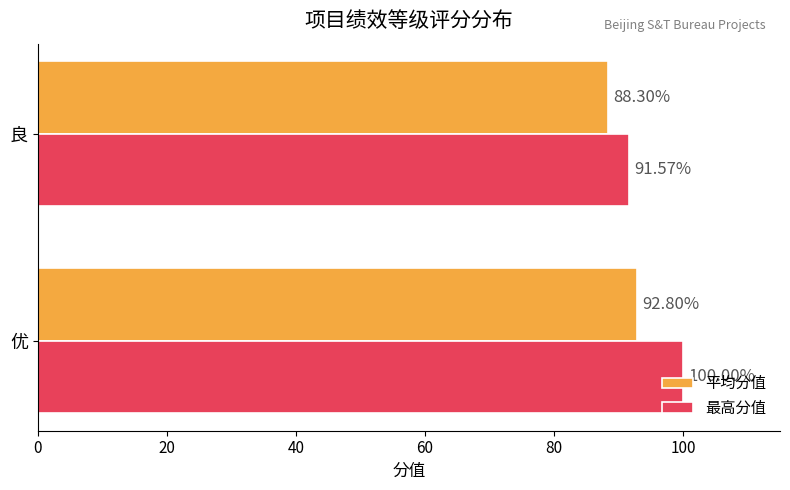

List the series in order of their peak value, lowest first.

平均分值, 最高分值